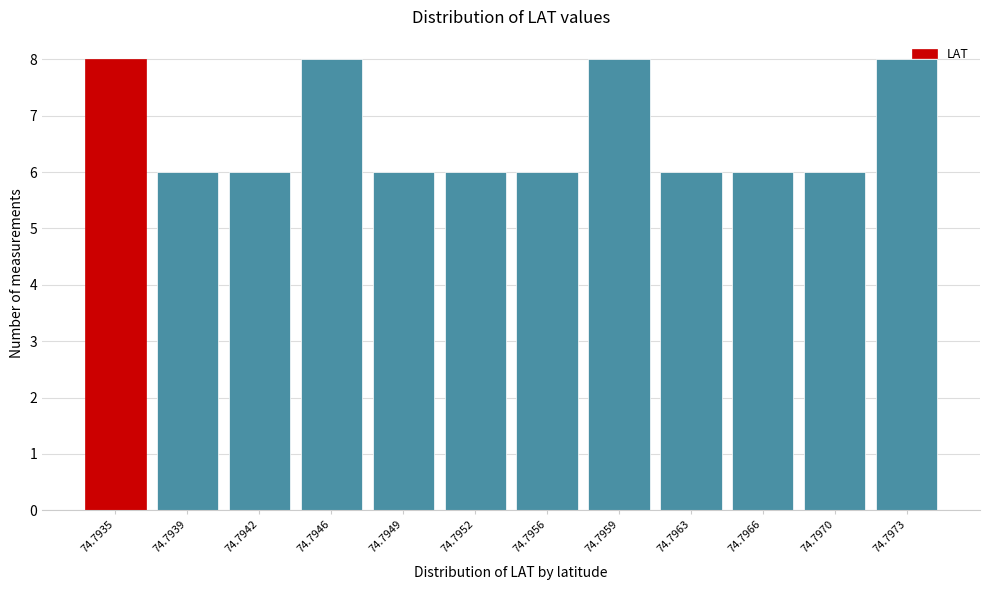

Reading left to right, list all the values displayed in this chart.

74.7935=8	74.7939=6	74.7942=6	74.7946=8	74.7949=6	74.7952=6	74.7956=6	74.7959=8	74.7963=6	74.7966=6	74.7970=6	74.7973=8